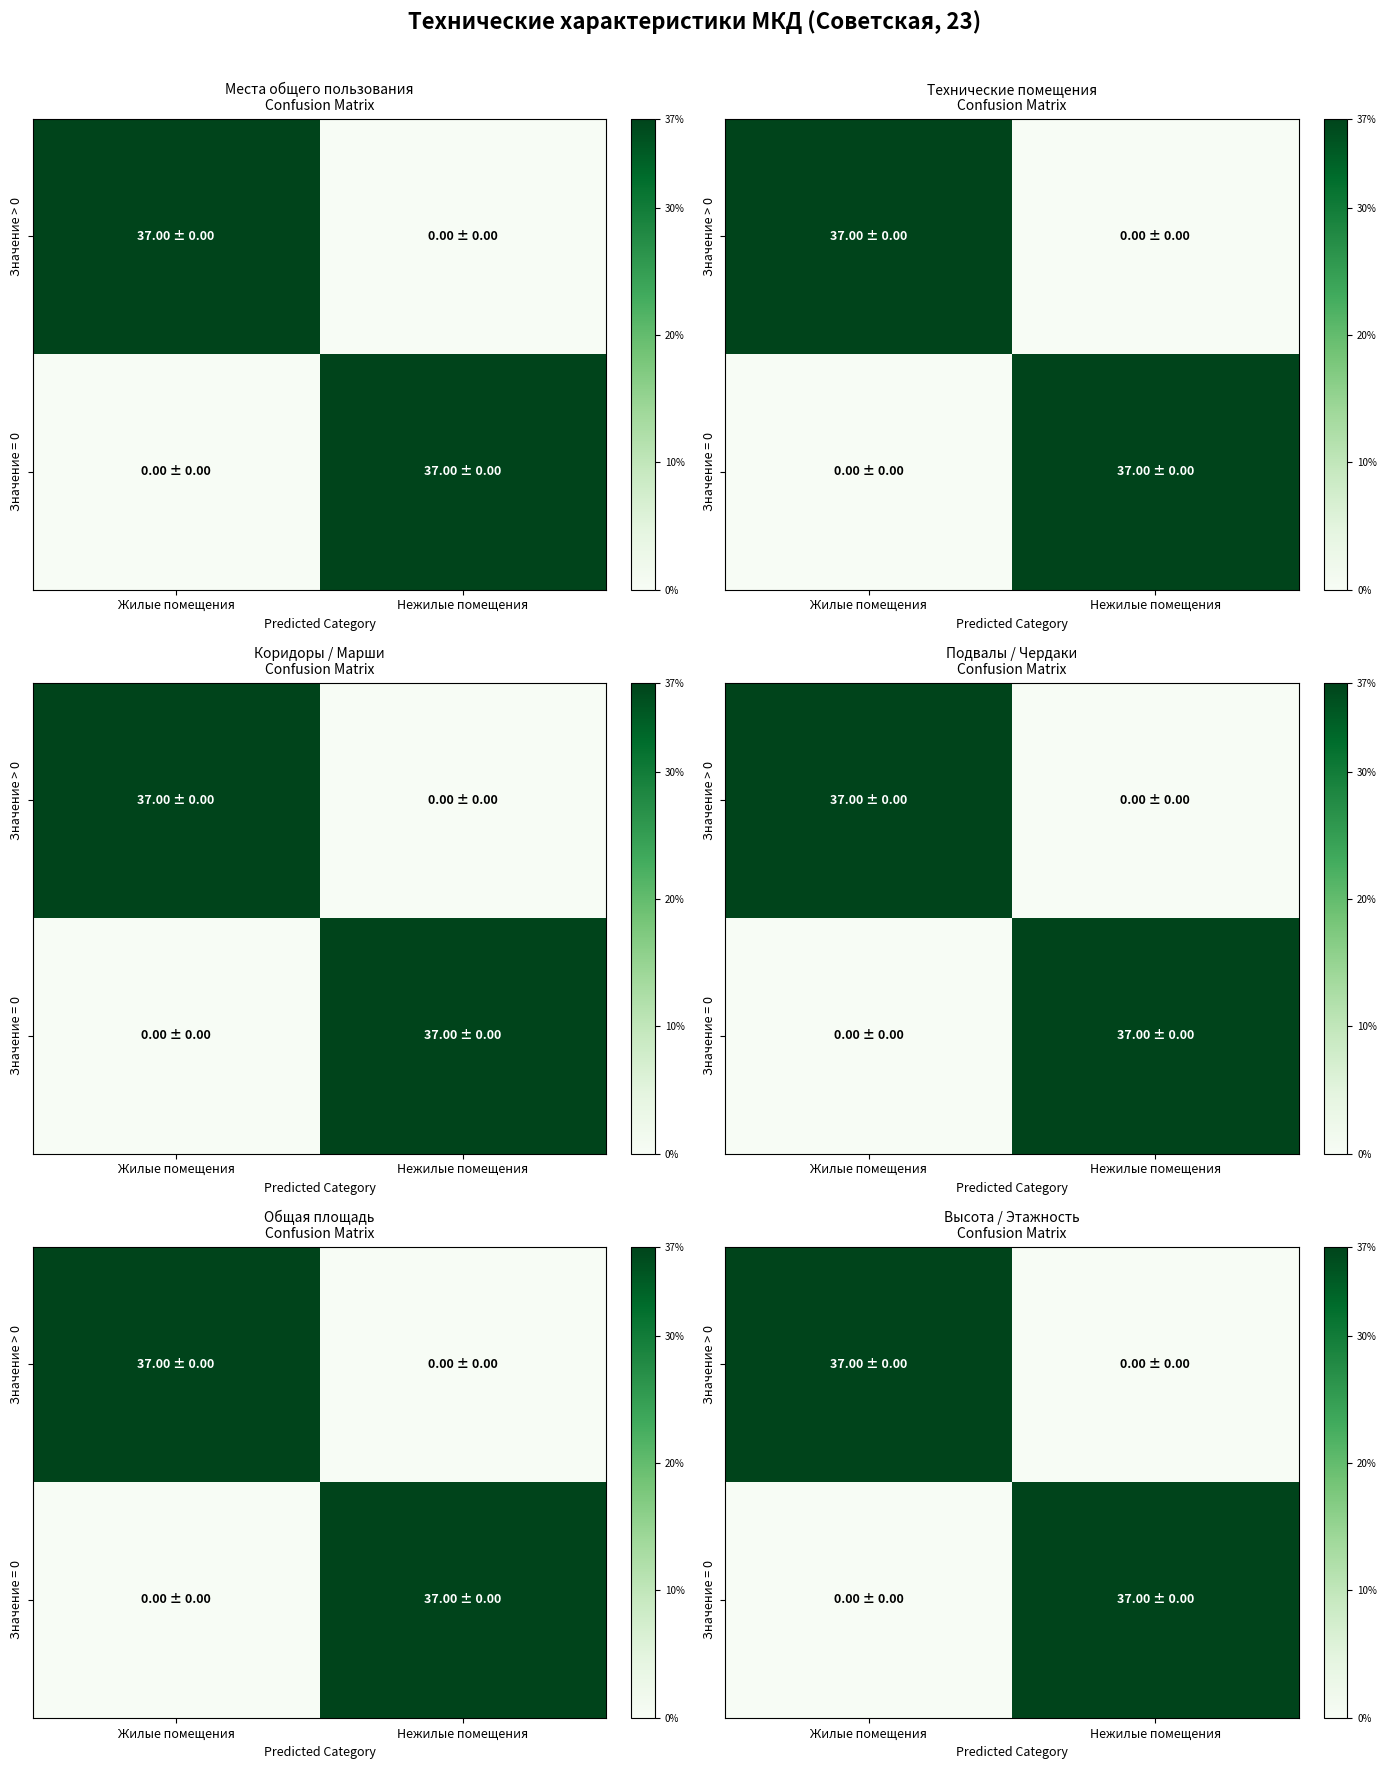

Between Жилые помещения and Нежилые помещения, which series saw the biggest shift?

Значение > 0